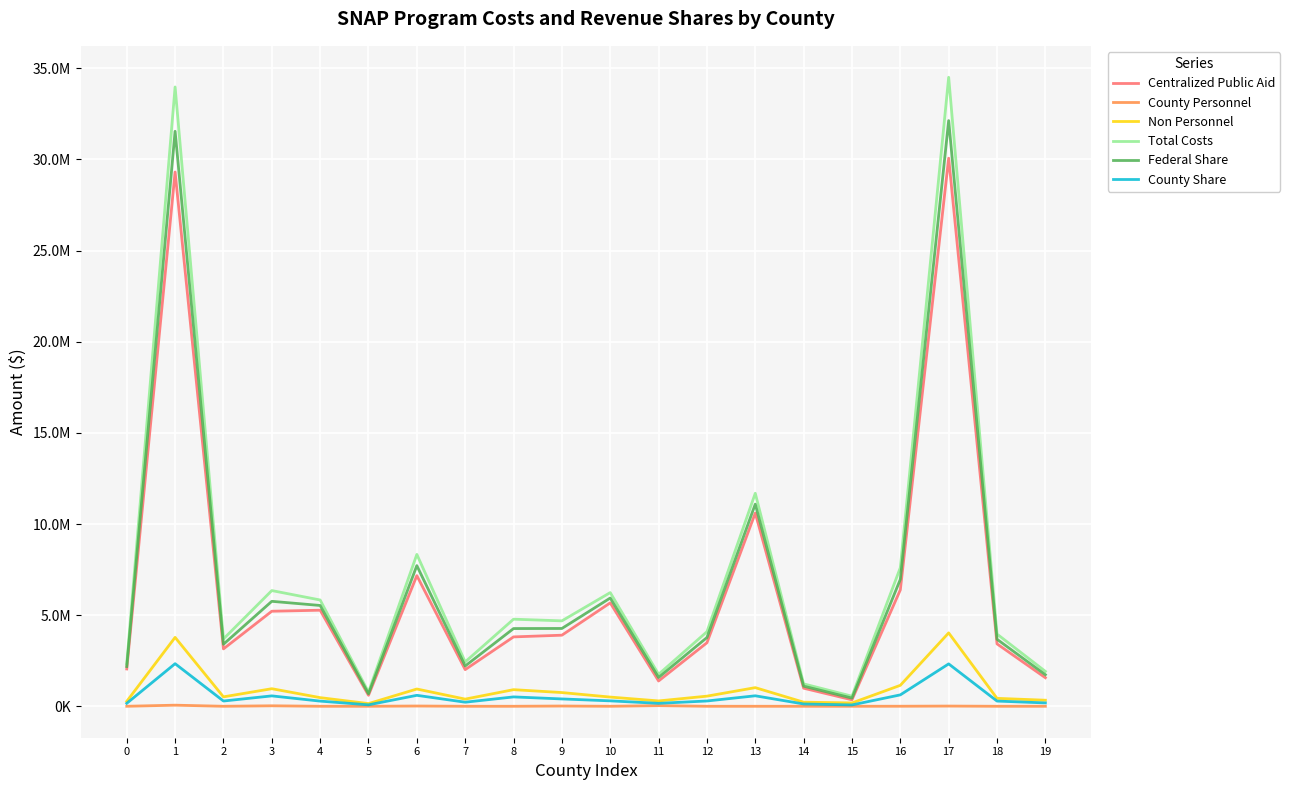

True or false: Centralized Public Aid and County Personnel cross at least once.

False